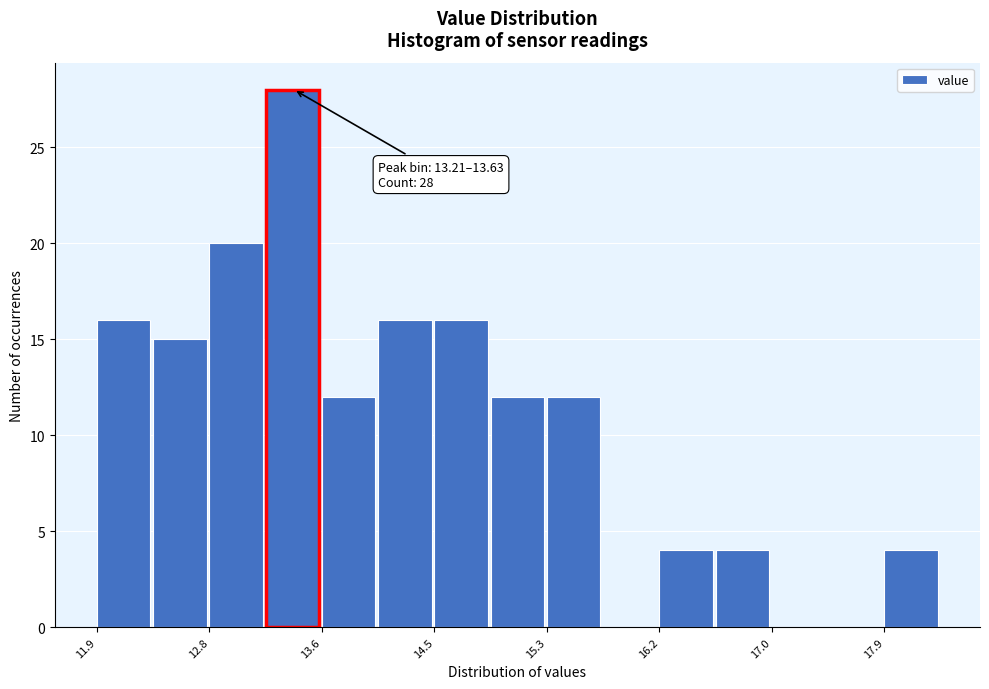

Which range on the x-axis has the tallest bar?

13.2 to 13.6